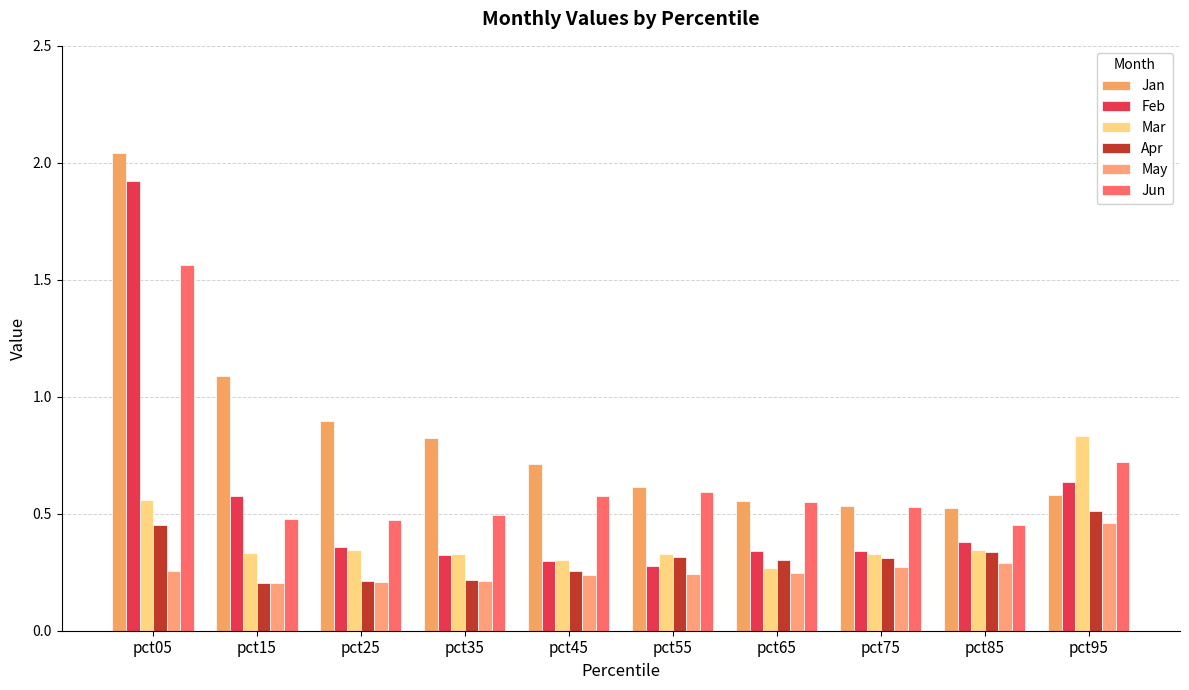

What is the sum of the May values at pct65 and pct45?

0.5